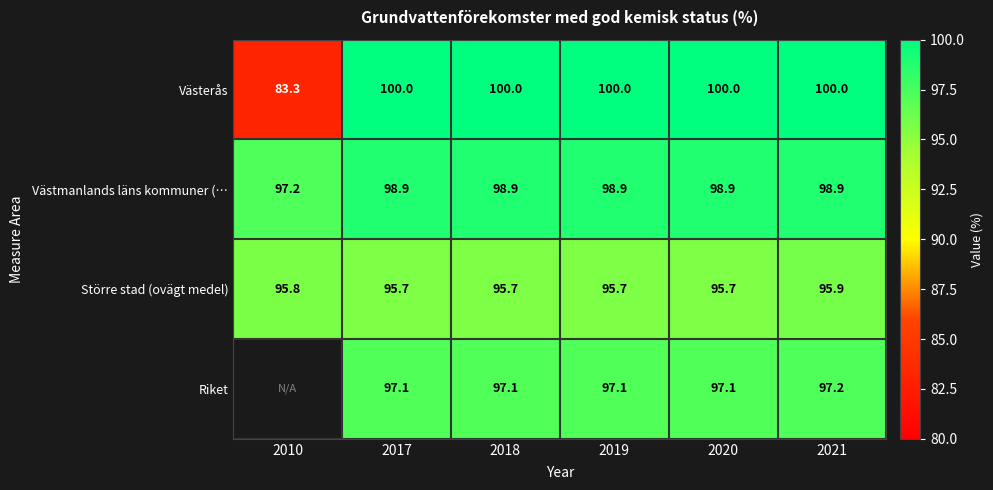

True or false: Större stad (ovägt medel) has a value of 168.4 at 2021.

False